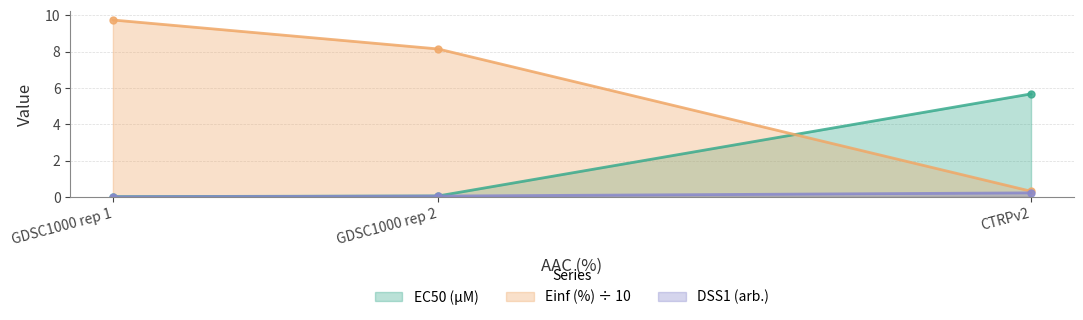

What is the value of the Einf (%) point at the 1st from the left?

9.7